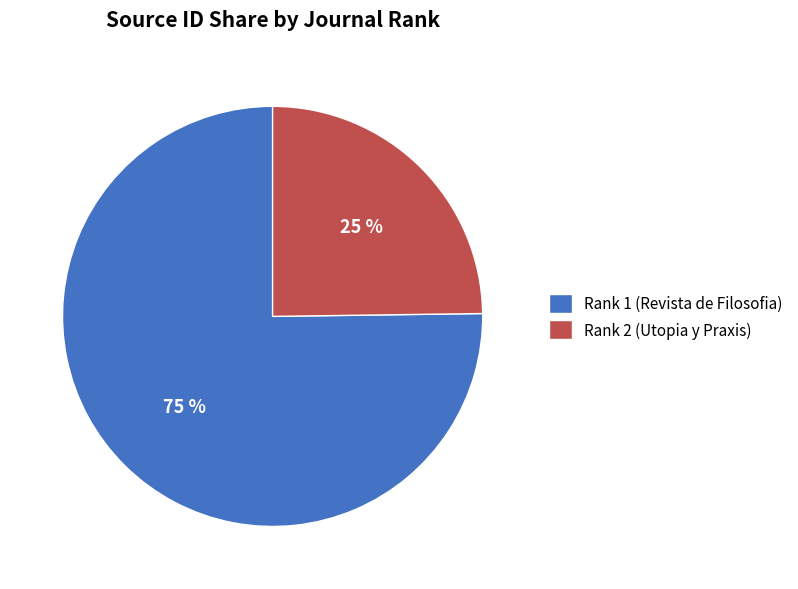

Do Rank 1 (Revista de Filosofia) and Rank 2 (Utopia y Praxis) together represent more than half of the pie?

Yes